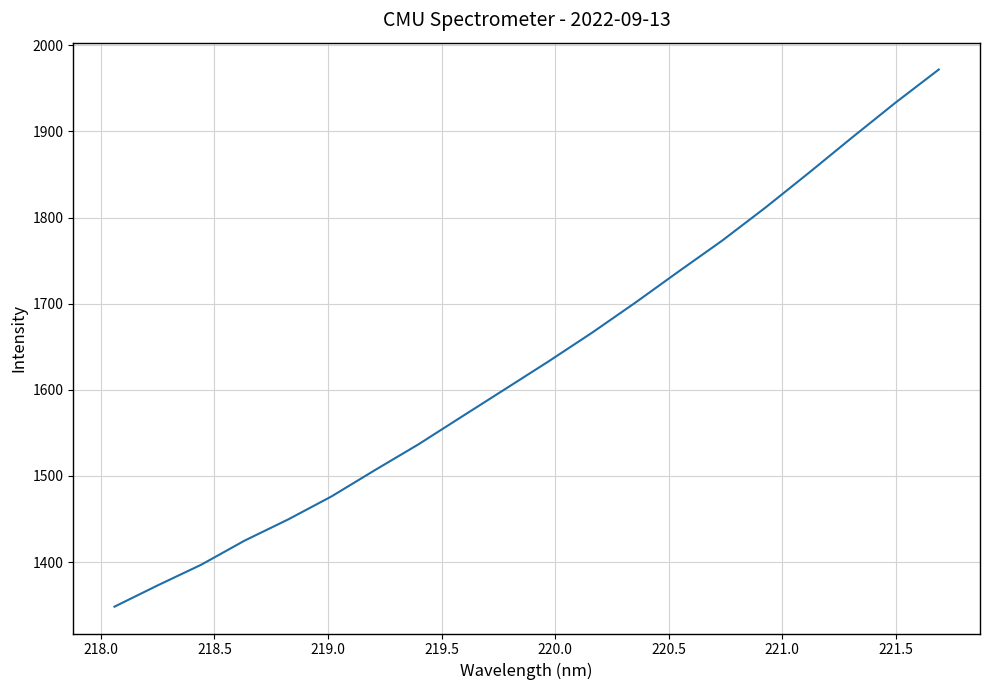

What is the minimum value shown in the chart?

1348.3